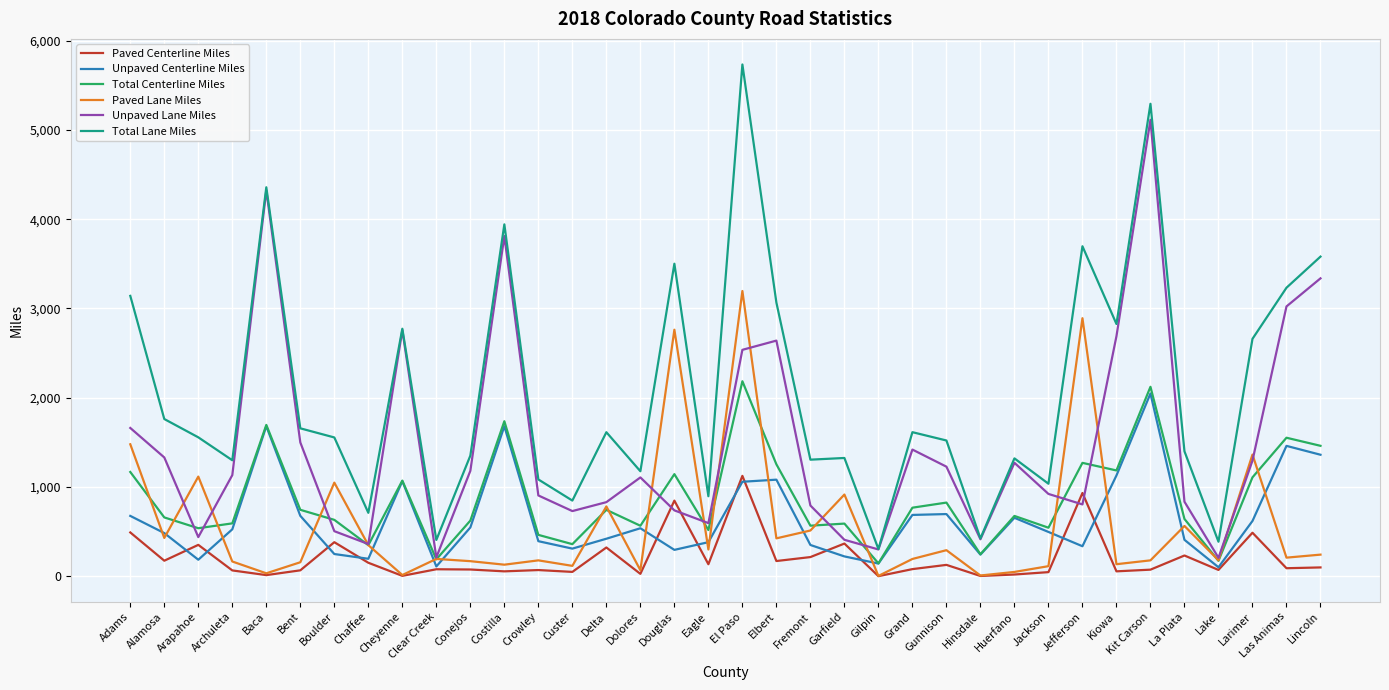

What is the maximum value for Unpaved Lane Miles?

5112.9